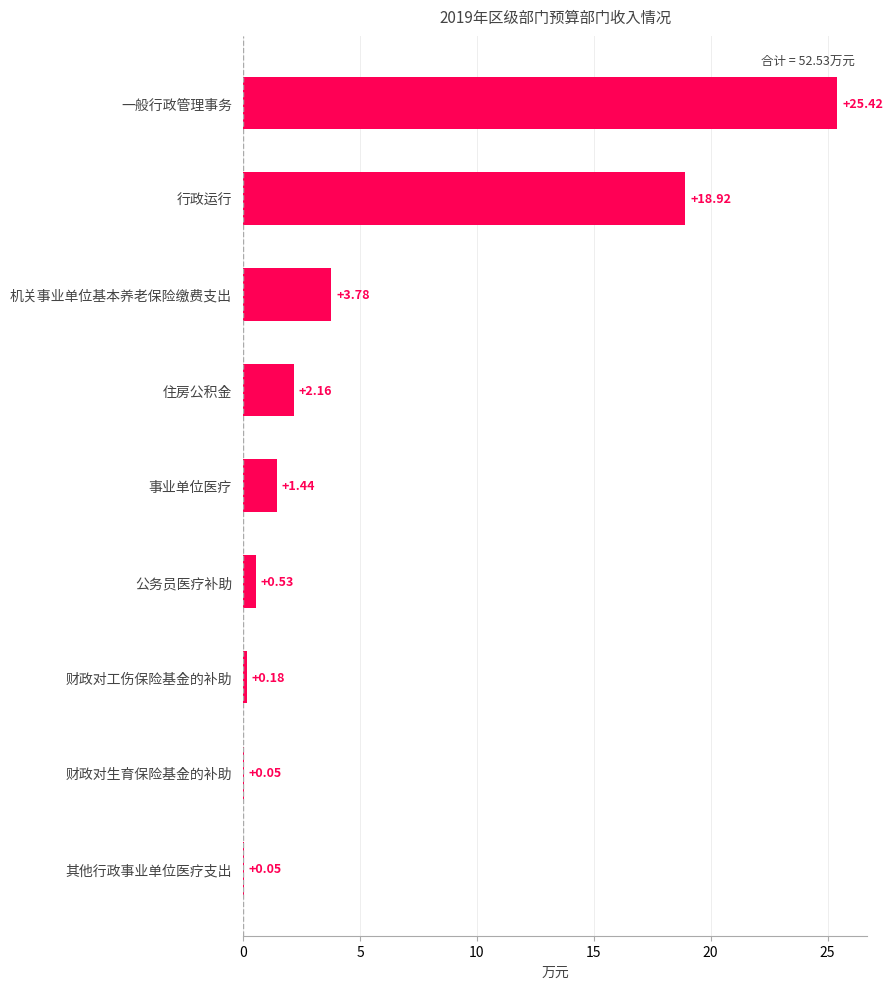

Count the number of data series in this chart.

1